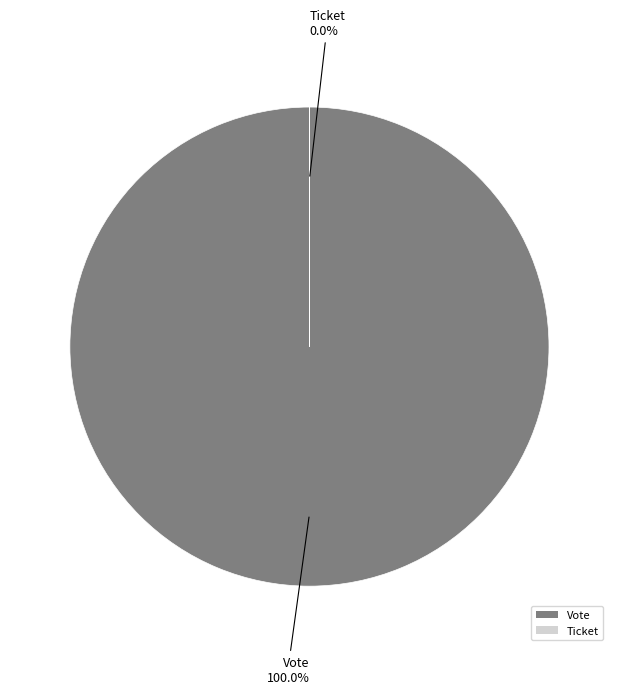

Does any single category account for the majority?

Yes